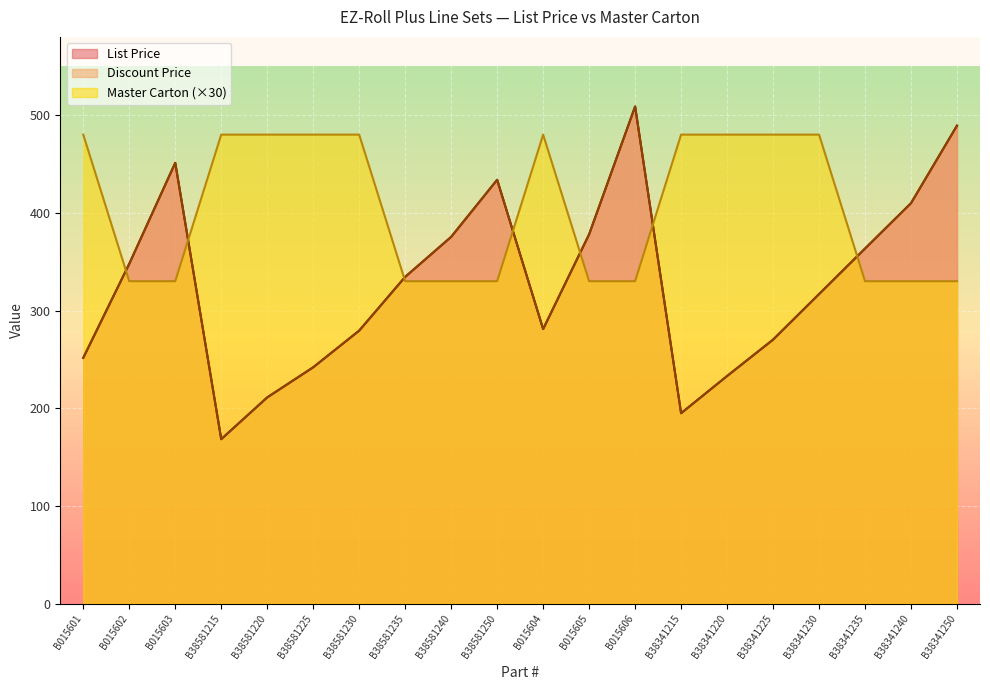

List the series in order of their peak value, lowest first.

Master Carton, List Price, Discount Price